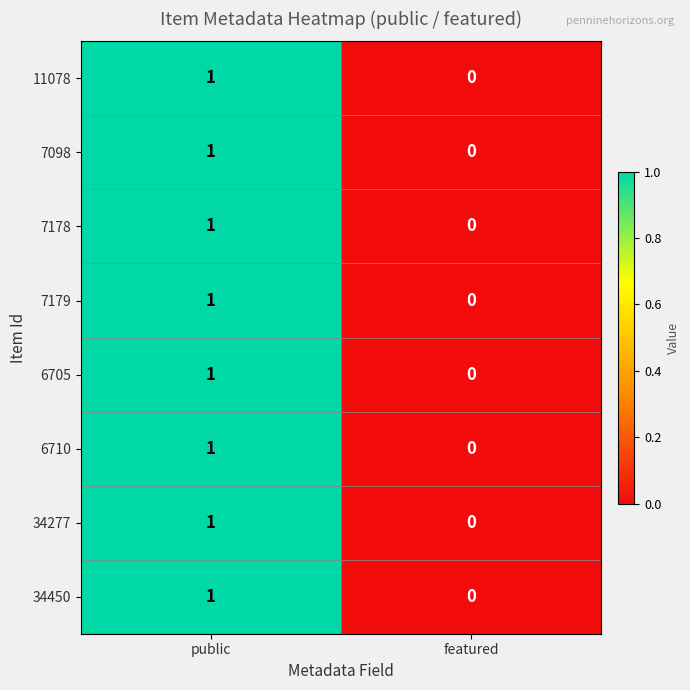

At which category is the sum across all series the highest?

public